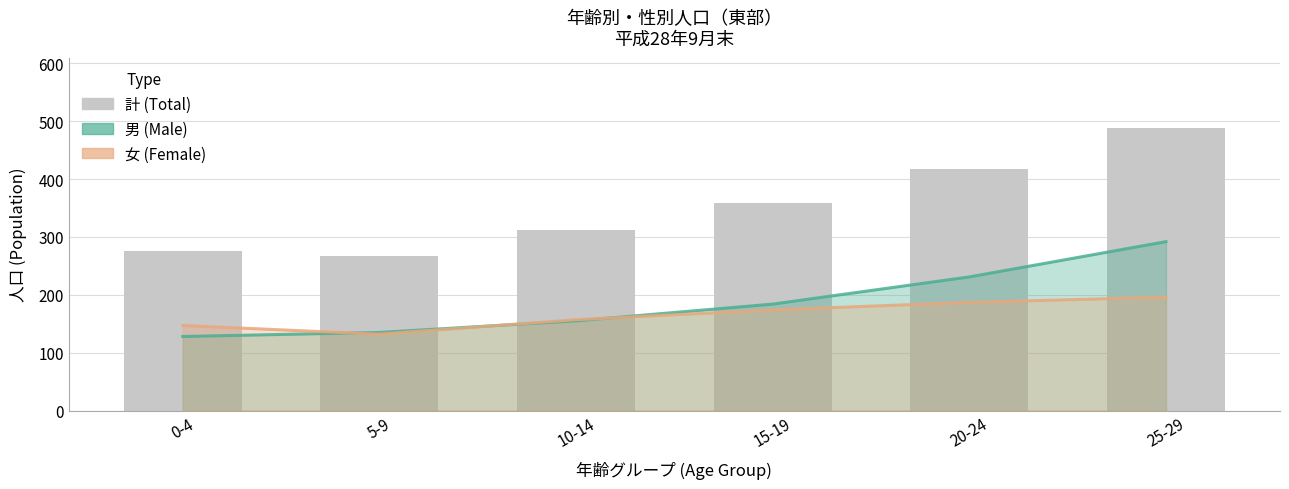

What is the difference between the highest and lowest values at 25-29?

292